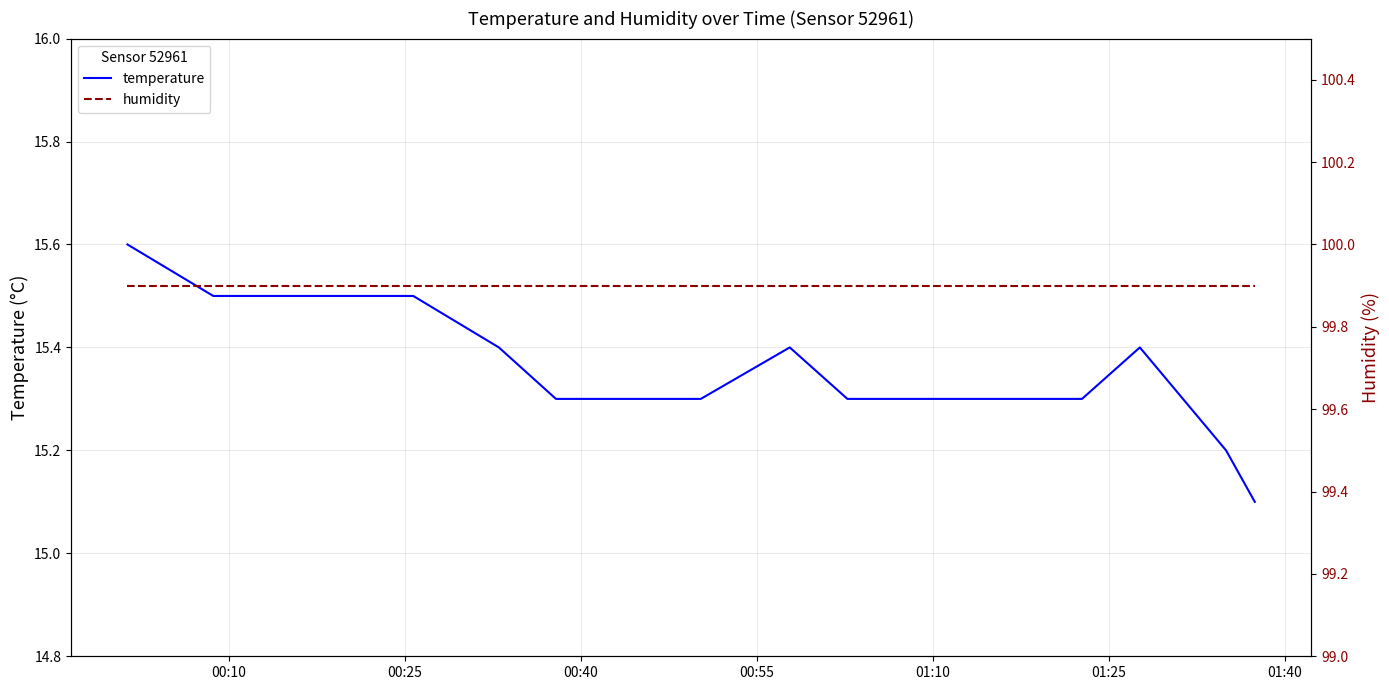

What is the highest value of the temperature series?

15.6